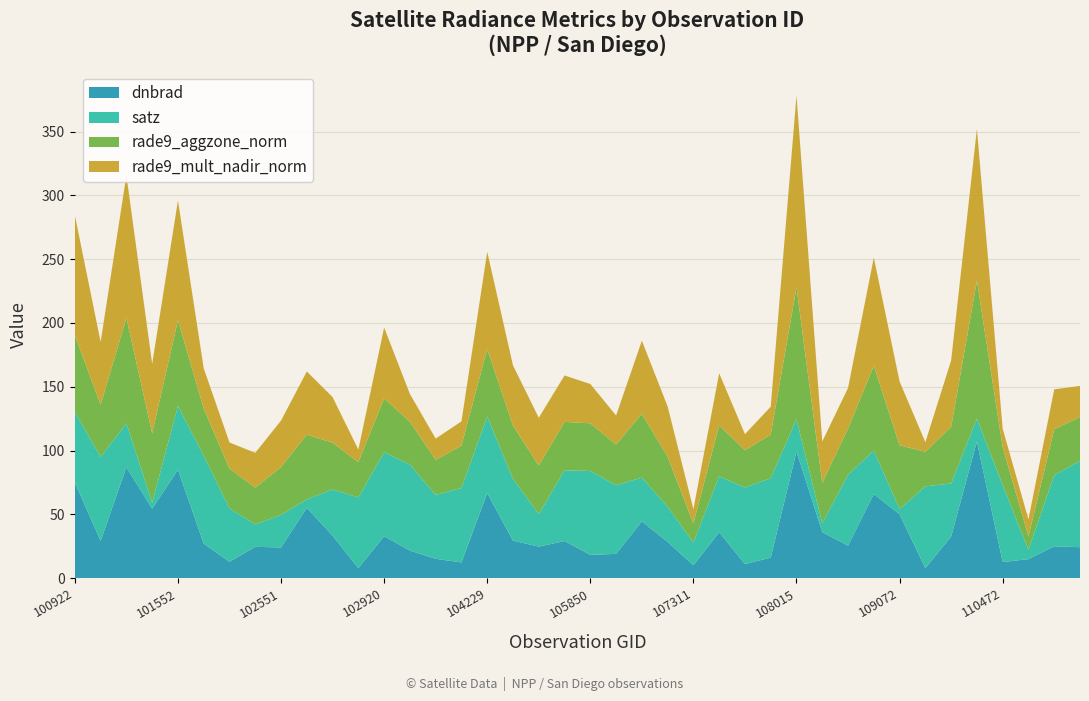

Reading left to right, what are all the values shown in this chart?

dnbrad: 100922=74.9	100930=29.2	101181=86.9	101304=54.4	101552=85.0	101561=27.1	101805=12.8	102056=24.5	102551=24.0	102671=55.1	102792=33.3	102912=7.8	102920=32.9	103032=21.6	103515=15.1	103643=12.3	104229=66.6	104355=29.4	104472=24.7	105837=29.1	105850=18.3	106032=19.0	106209=44.6	106569=28.4	107311=10.1	107486=35.9	107659=11.0	107671=16.1	108015=99.2	108193=36.0	108542=25.4	108899=65.9	109072=50.0	109595=7.8	109780=32.6	110127=107.1	110472=12.6	112163=14.9	112499=25.0	112667=24.2
satz: 100922=55.4	100930=65.8	101181=34.4	101304=4.6	101552=50.0	101561=68.8	101805=41.9	102056=17.5	102551=25.5	102671=6.6	102792=36.2	102912=55.4	102920=65.8	103032=67.4	103515=50.1	103643=58.4	104229=60.0	104355=48.3	104472=25.5	105837=55.5	105850=65.8	106032=53.7	106209=34.2	106569=27.6	107311=17.8	107486=43.8	107659=60.1	107671=62.3	108015=25.3	108193=6.9	108542=55.6	108899=34.1	109072=4.2	109595=64.1	109780=41.6	110127=18.0	110472=60.2	112163=7.3	112499=55.7	112667=67.6
rade9_aggzone_norm: 100922=60.1	100930=41.0	101181=82.7	101304=54.4	101552=67.3	101561=37.1	101805=31.1	102056=28.9	102551=37.5	102671=50.7	102792=36.6	102912=27.7	102920=42.2	103032=33.6	103515=27.5	103643=33.2	104229=52.8	104355=41.9	104472=38.1	105837=38.0	105850=37.3	106032=32.0	106209=50.0	106569=39.2	107311=15.0	107486=40.0	107659=29.2	107671=34.1	108015=103.6	108193=31.7	108542=36.2	108899=66.5	109072=50.0	109595=27.1	109780=44.4	110127=107.9	110472=29.9	112163=10.5	112499=36.0	112667=34.4
rade9_mult_nadir_norm: 100922=93.8	100930=49.2	101181=111.7	101304=54.4	101552=93.7	101561=31.4	101805=20.4	102056=27.3	102551=36.4	102671=49.5	102792=35.8	102912=9.8	102920=55.5	103032=21.7	103515=16.7	103643=19.0	104229=76.3	104355=47.1	104472=37.4	105837=36.4	105850=30.8	106032=22.7	106209=57.3	106569=39.4	107311=11.2	107486=40.8	107659=12.6	107671=21.9	108015=150.2	108193=32.4	108542=31.8	108899=84.7	109072=50.0	109595=7.5	109780=52.0	110127=119.0	110472=14.4	112163=13.4	112499=31.3	112667=24.4